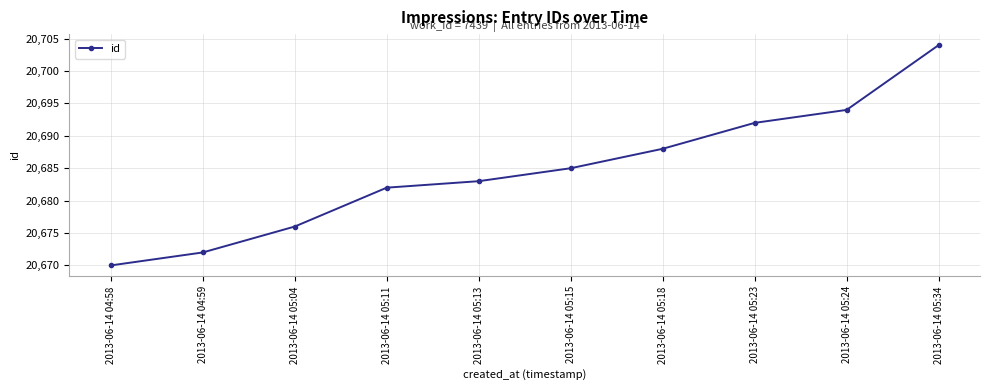

Which has a higher value, 2013-06-14 05:34 or 2013-06-14 05:23?

2013-06-14 05:34